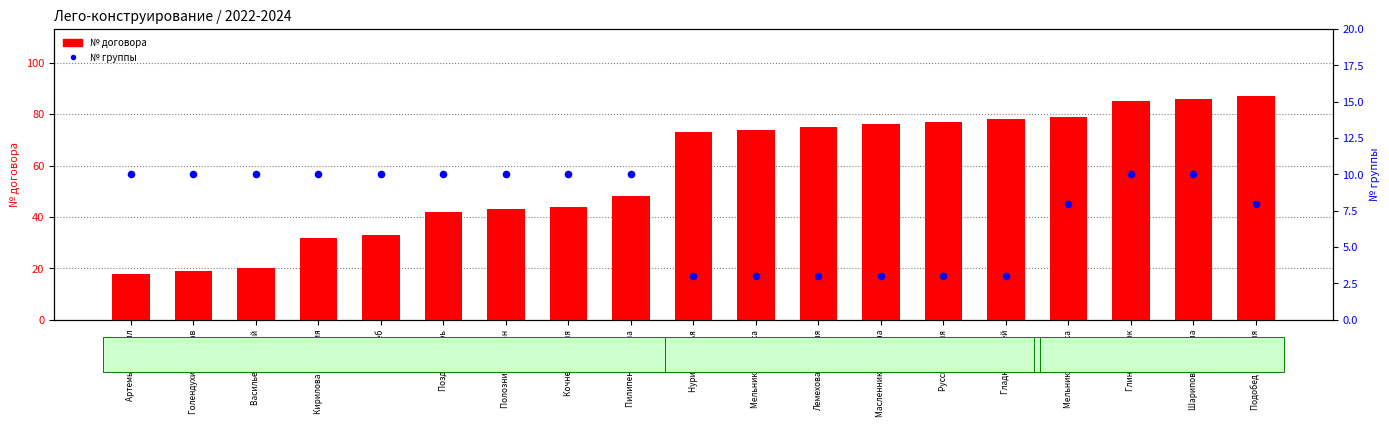

Which series has the largest total across all categories?

№ договора